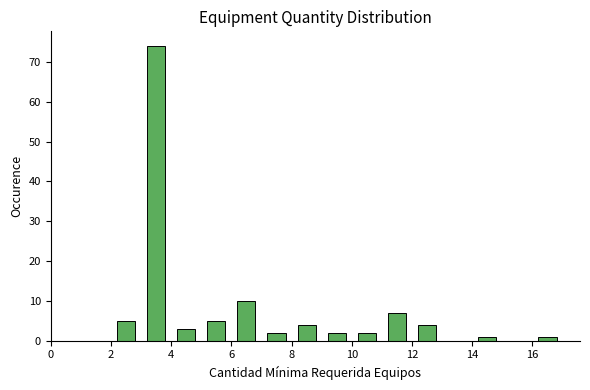

What is the height of the bar covering 6 to 7 on the x-axis? The values are not printed on the chart, so give them approximately, as read against the axis.

10